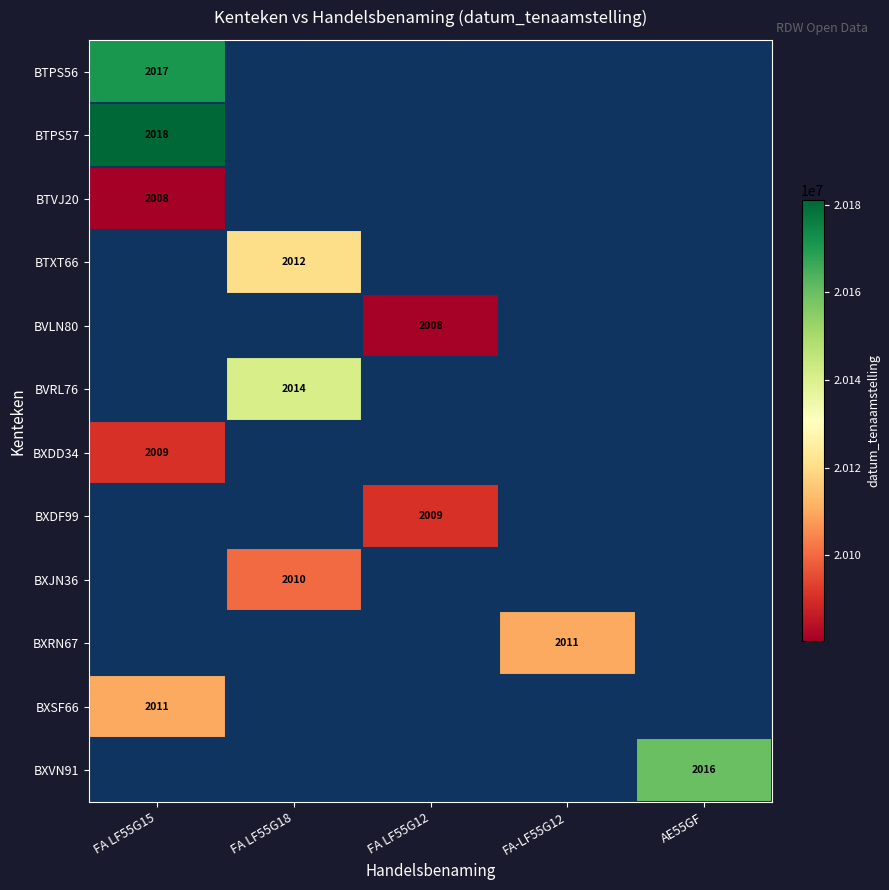

The value of BTXT66 at FA LF55G18 is 3408. True or false?

False